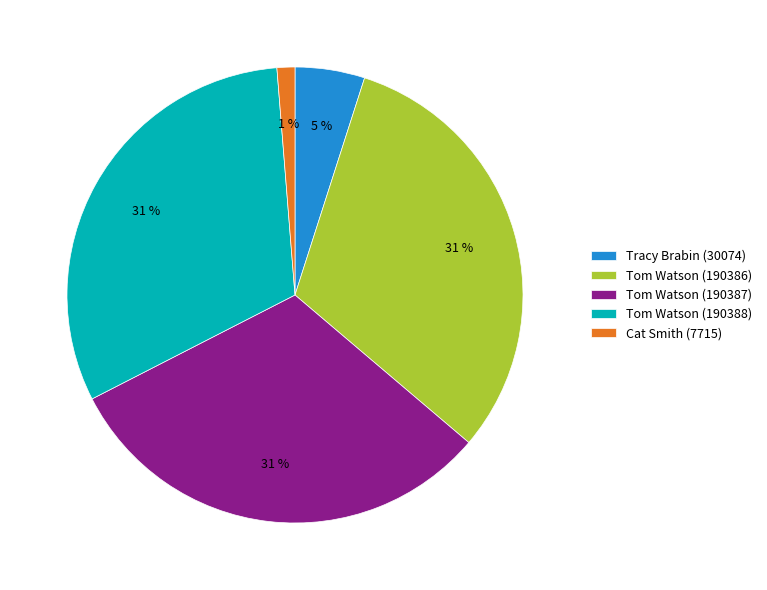

Do Tom Watson (190386) and Tracy Brabin (30074) together represent more than half of the pie?

No